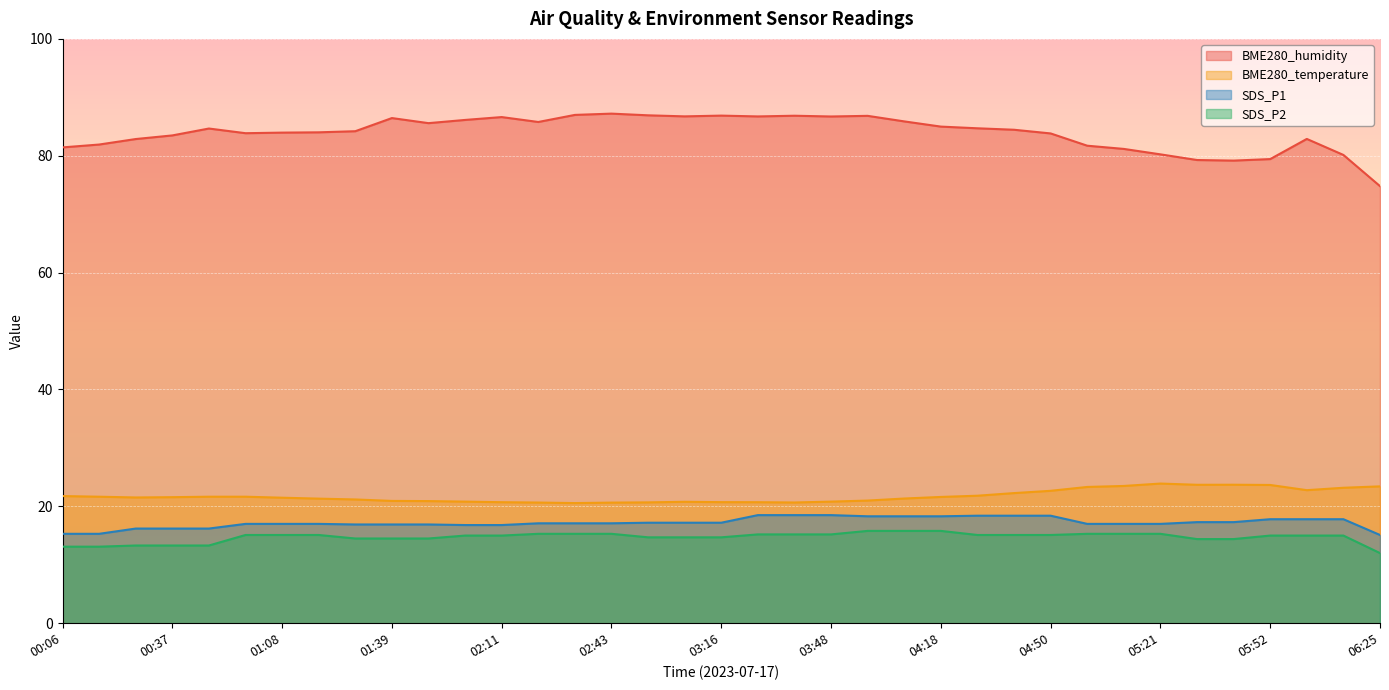

At which label does BME280_humidity reach its peak?

02:43